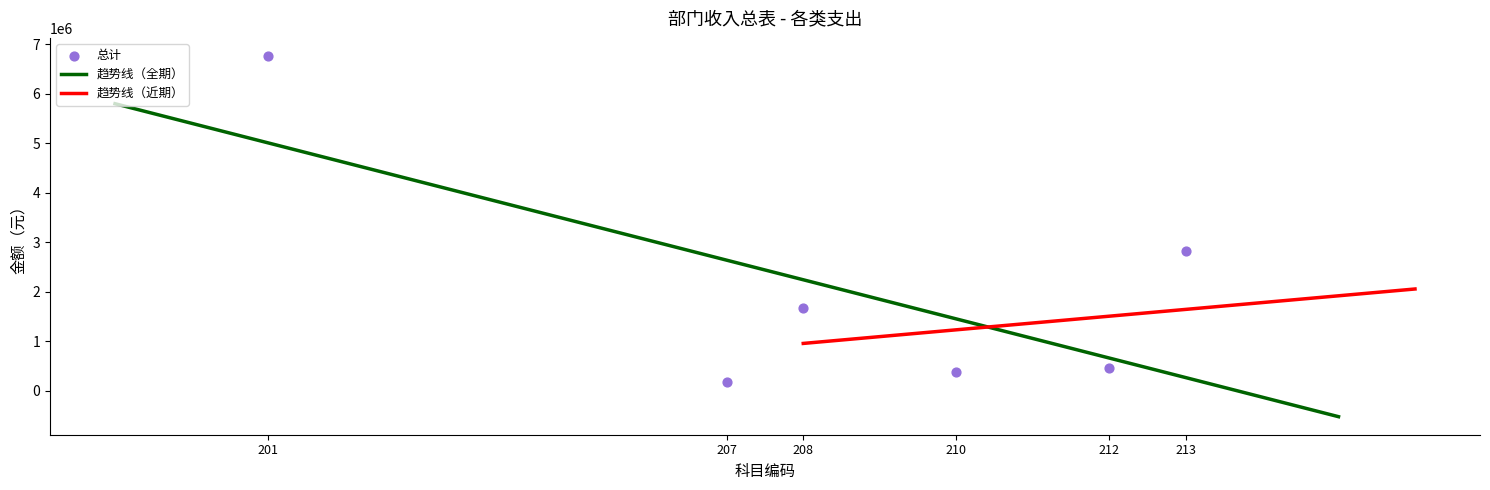

What is the lowest value of the 趋势线（全期） series?

-520843.1